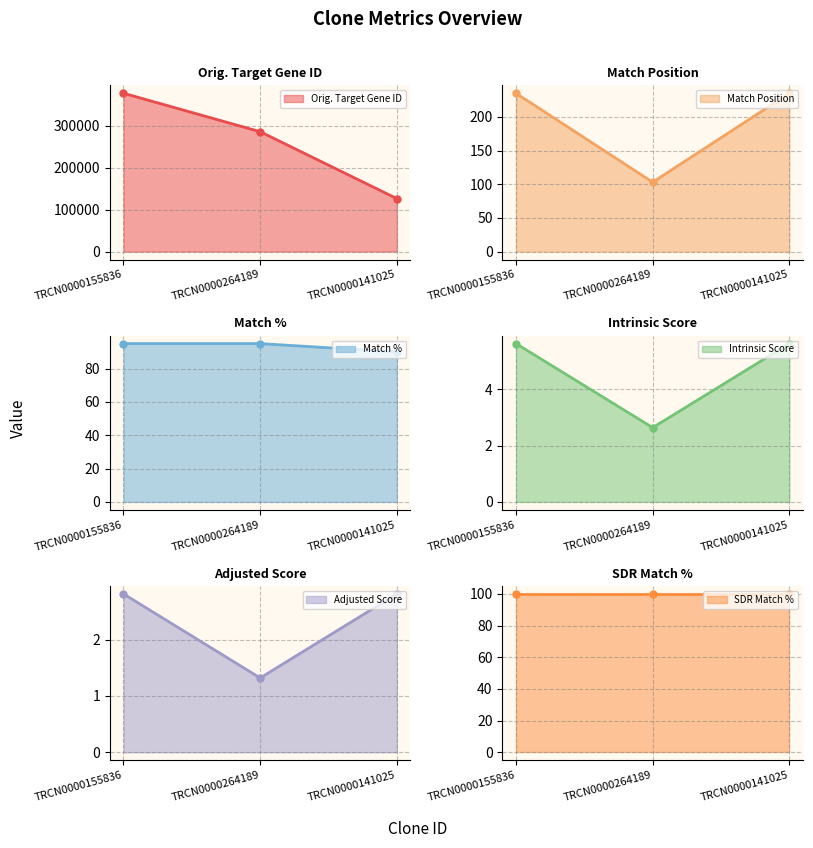

Which series has the largest total across all categories?

Orig. Target Gene ID